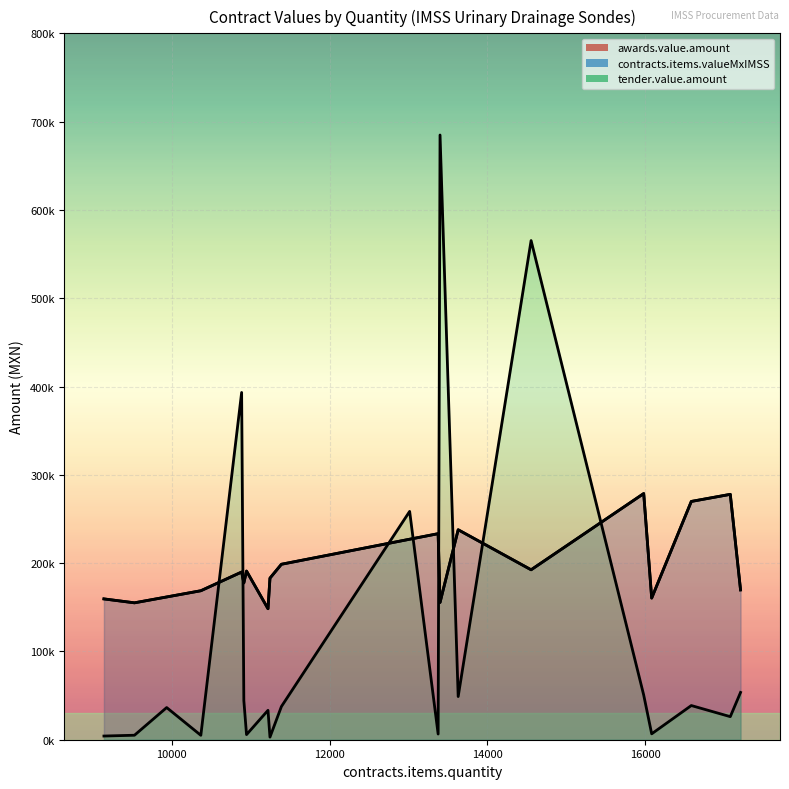

Which series changed the most between 13630 and 11390?

awards.value.amount